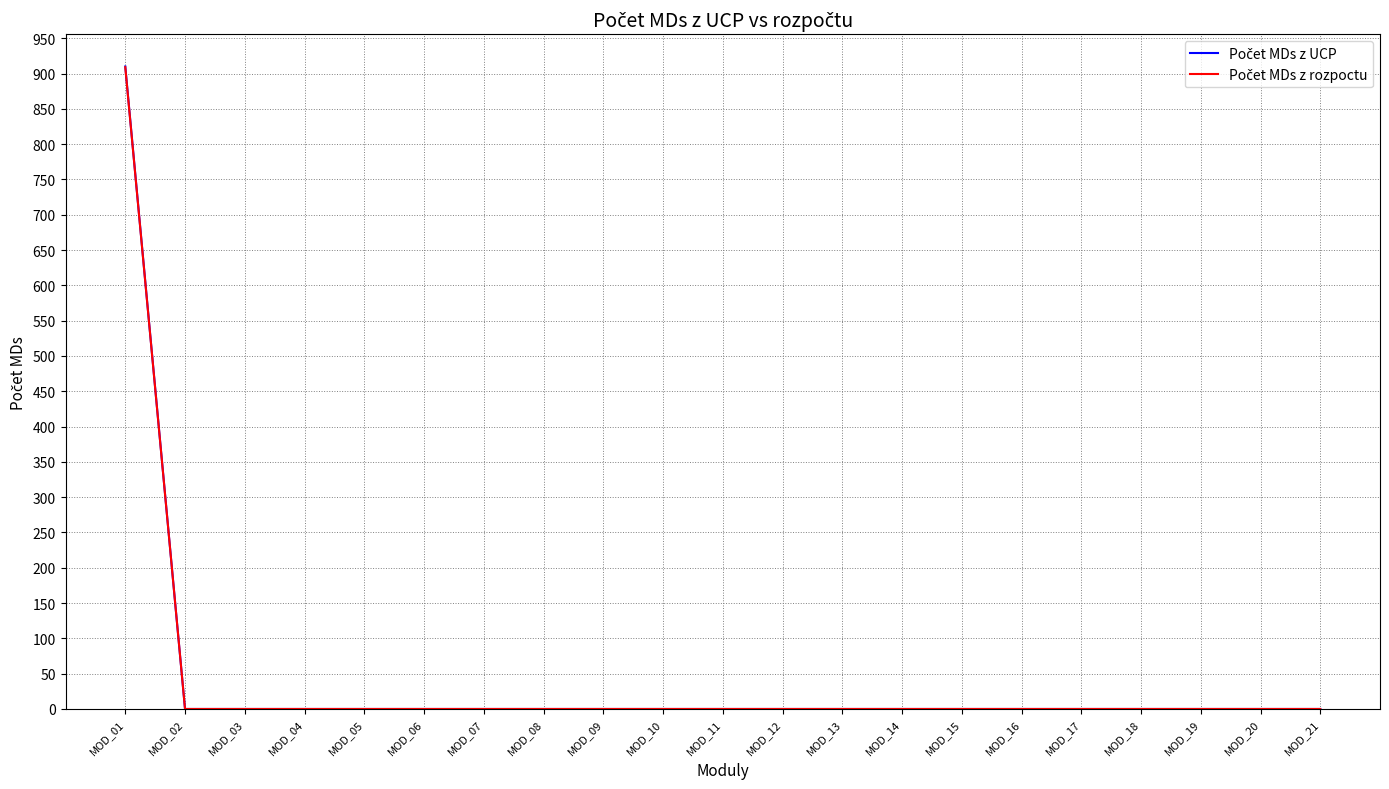

What is the greatest value displayed?

910